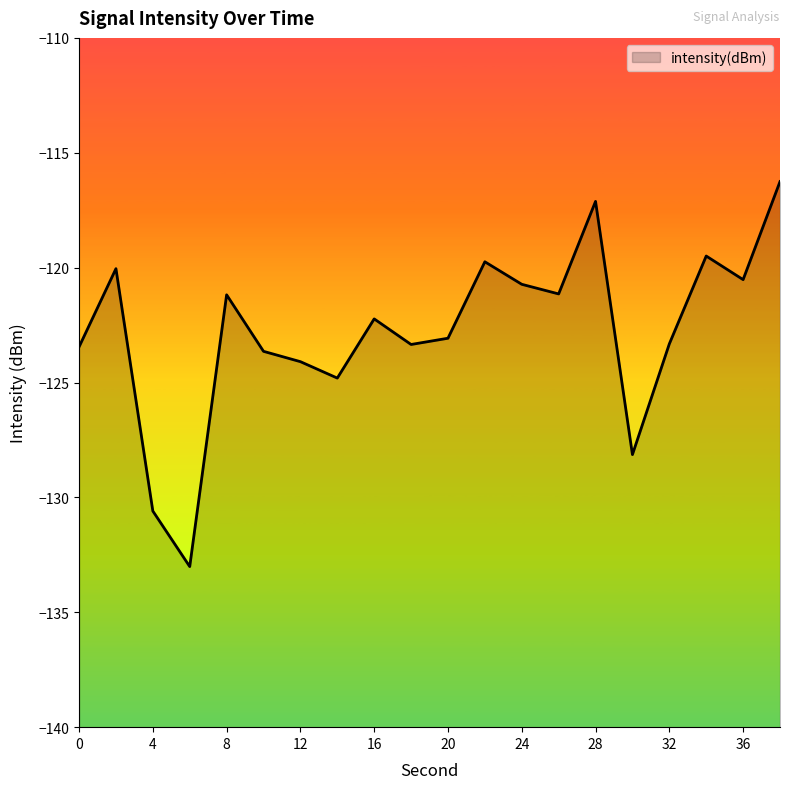

What is the difference between the maximum and minimum values?

16.8